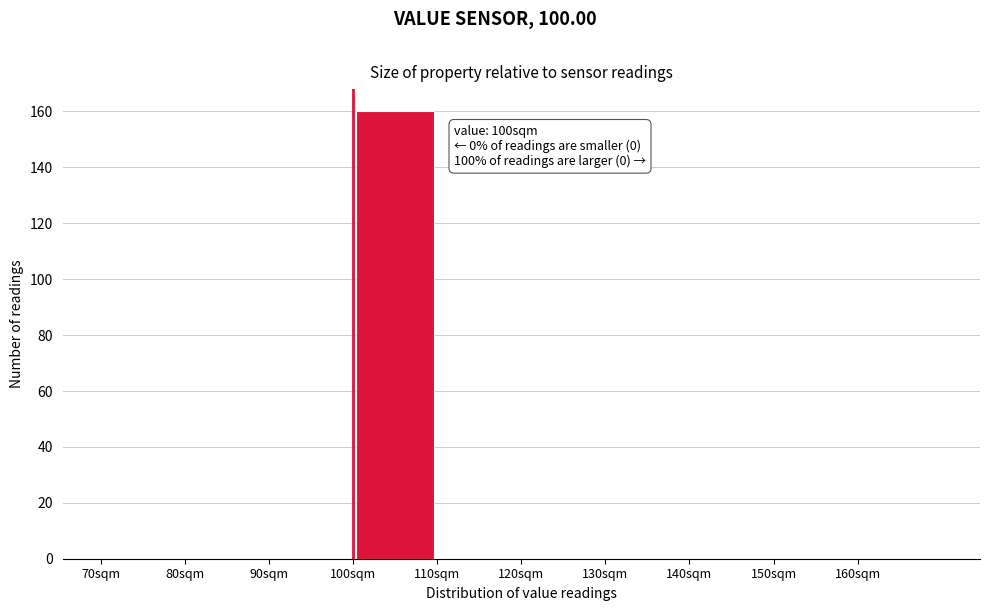

Which range on the x-axis has the tallest bar?

100 to 110